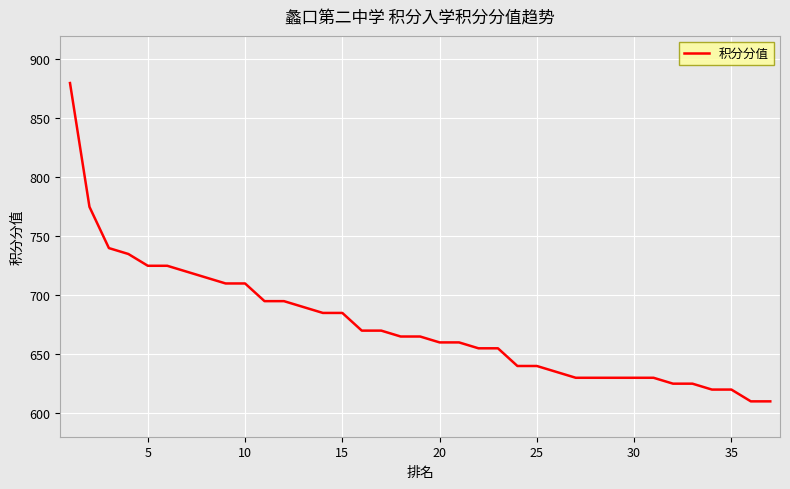

What is the minimum value shown in the chart?

610